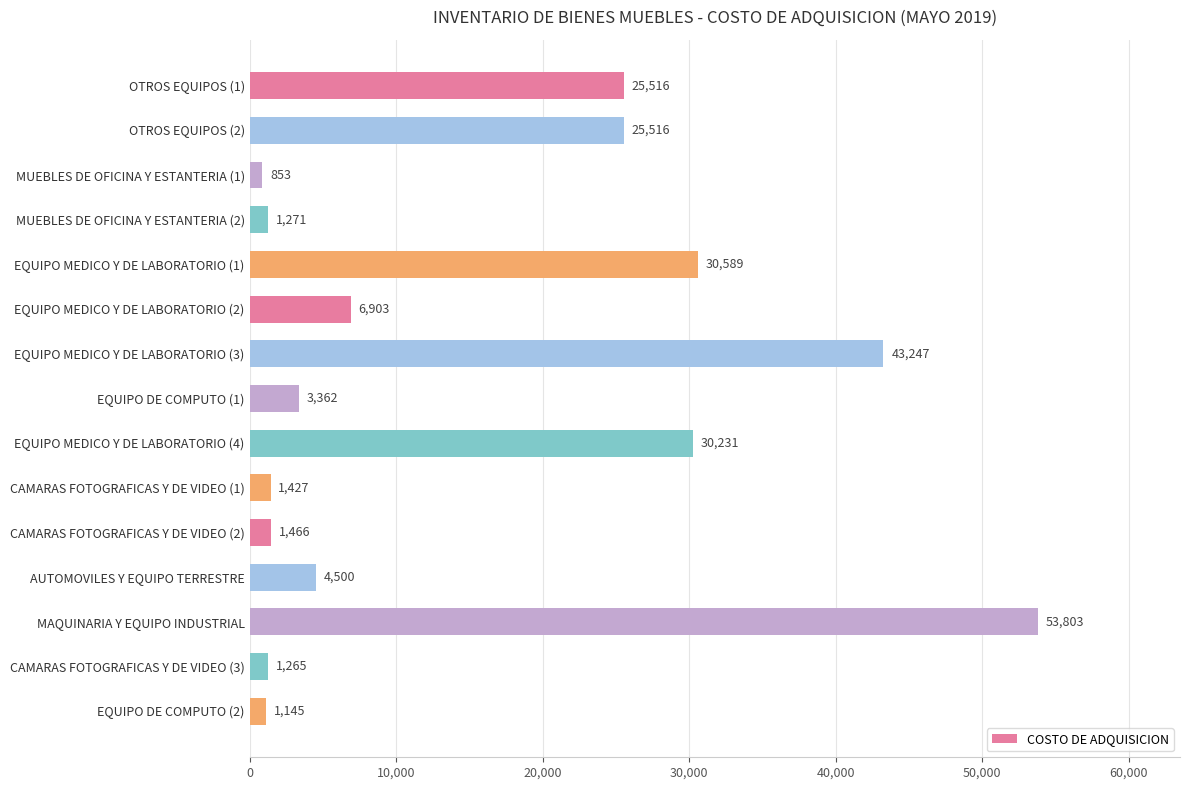

The value at OTROS EQUIPOS (1) is 38962.6. True or false?

False